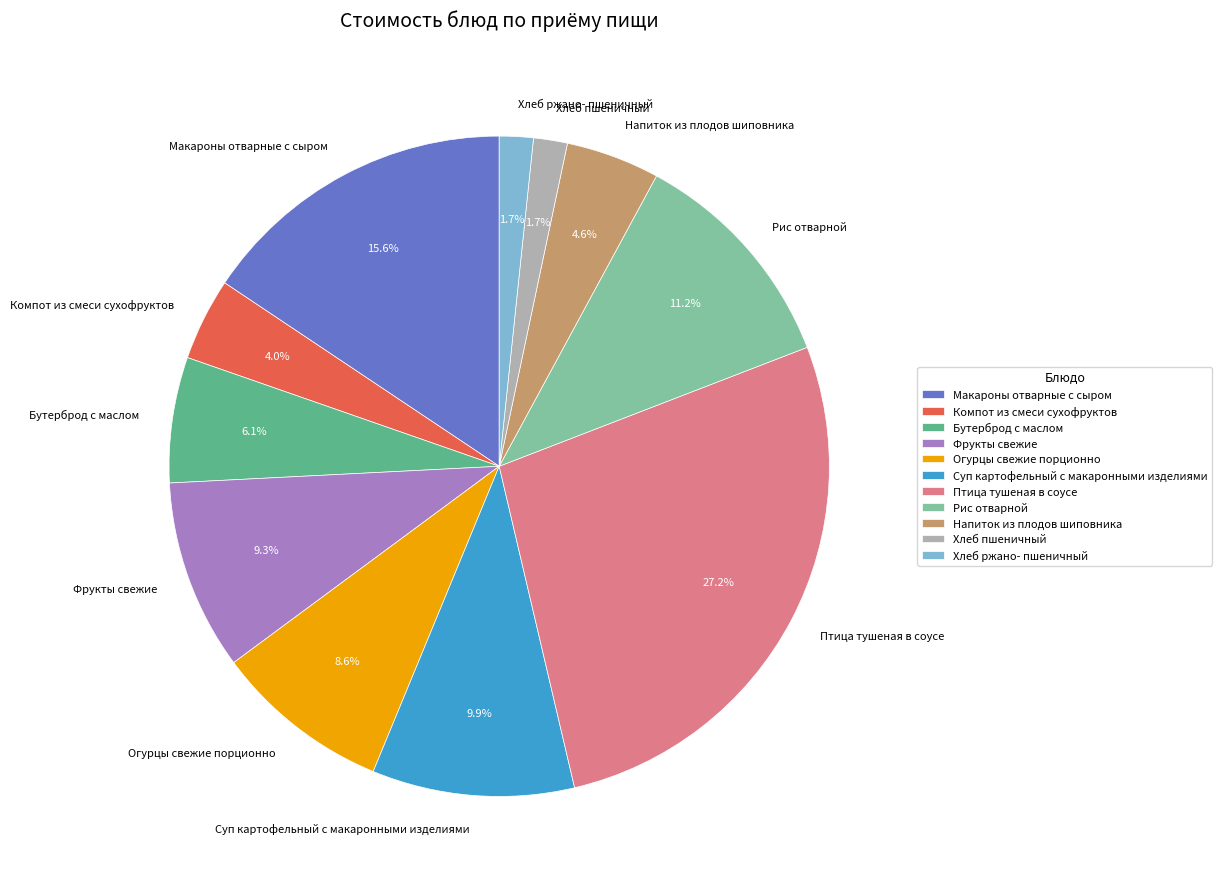

Is there a majority slice in this chart?

No